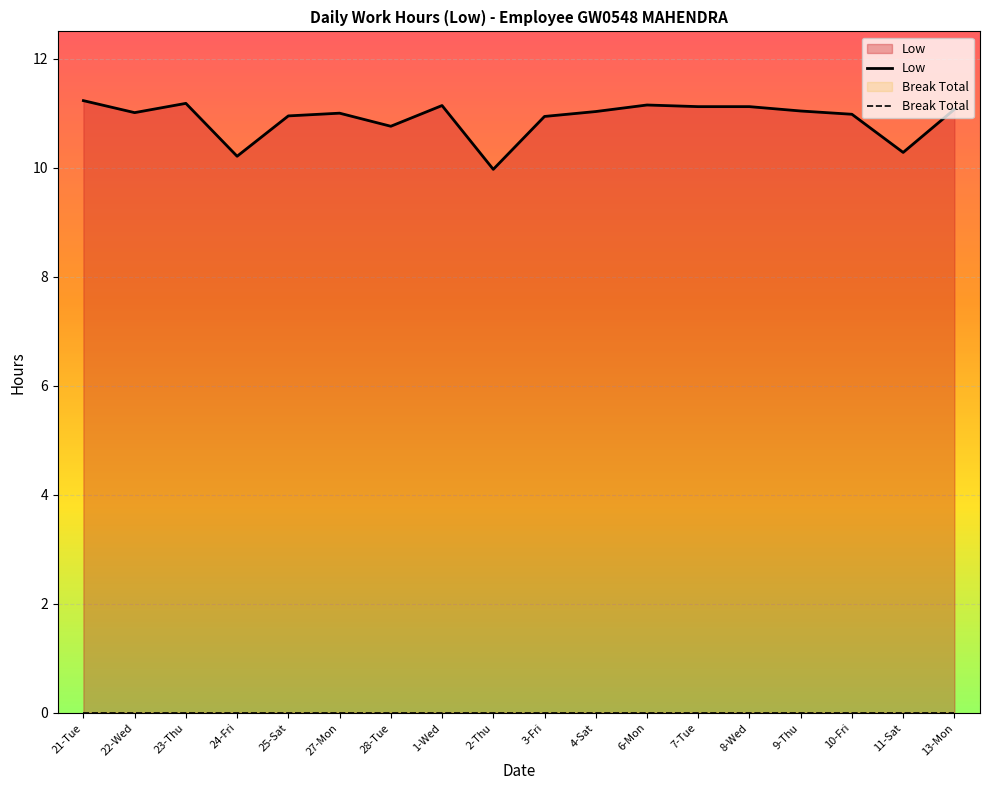

What is the greatest value displayed?

11.2